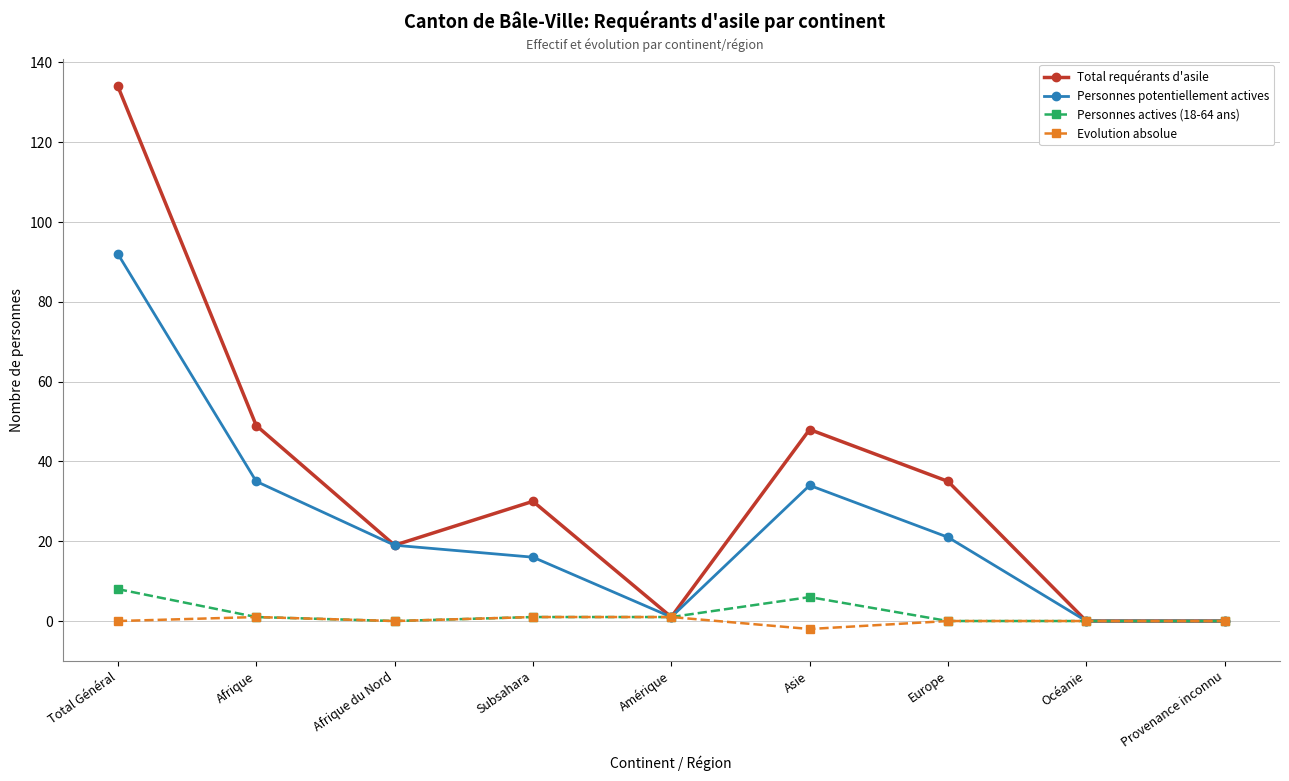

Where is the first local maximum for Total requérants d'asile?

Subsahara